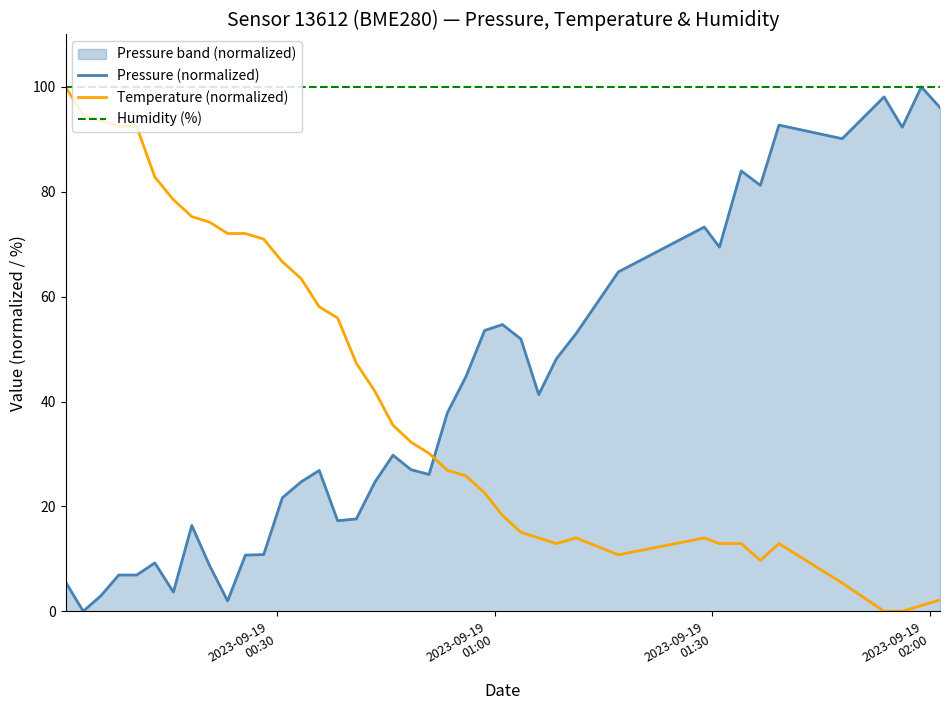

After their last crossing, which series has the higher values: Pressure (normalized) or Temperature (normalized)?

Pressure (normalized)